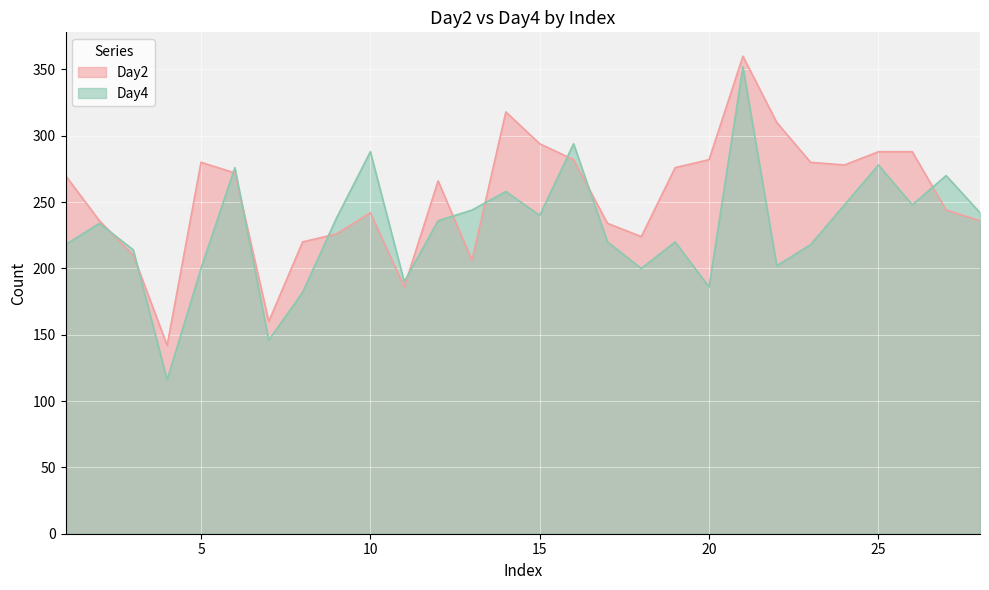

Reading left to right, list all the values displayed in this chart.

Day2: 1=270	2=236	3=210	4=142	5=280	6=272	7=160	8=220	9=226	10=242	11=186	12=266	13=206	14=318	15=294	16=282	17=234	18=224	19=276	20=282	21=360	22=310	23=280	24=278	25=288	26=288	27=244	28=236
Day4: 1=218	2=234	3=214	4=116	5=200	6=276	7=146	8=182	9=238	10=288	11=190	12=236	13=244	14=258	15=240	16=294	17=220	18=200	19=220	20=186	21=352	22=202	23=218	24=248	25=278	26=248	27=270	28=242